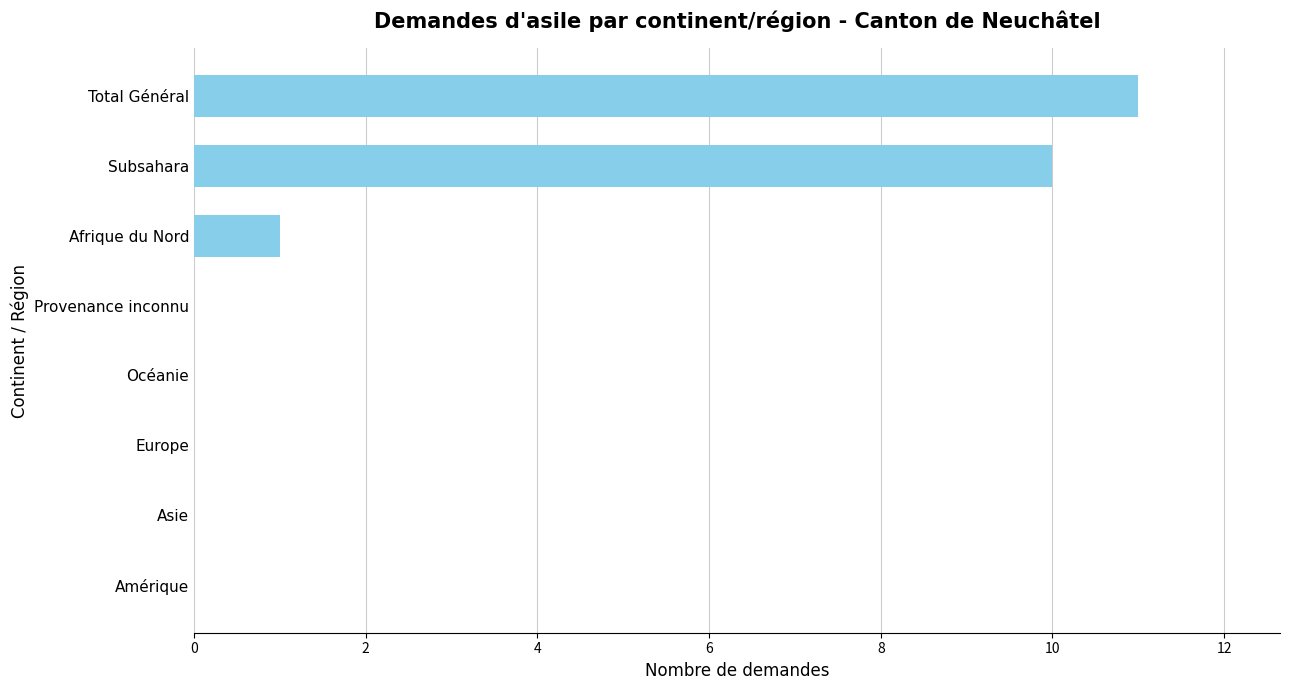

What is the sum of all values?

22